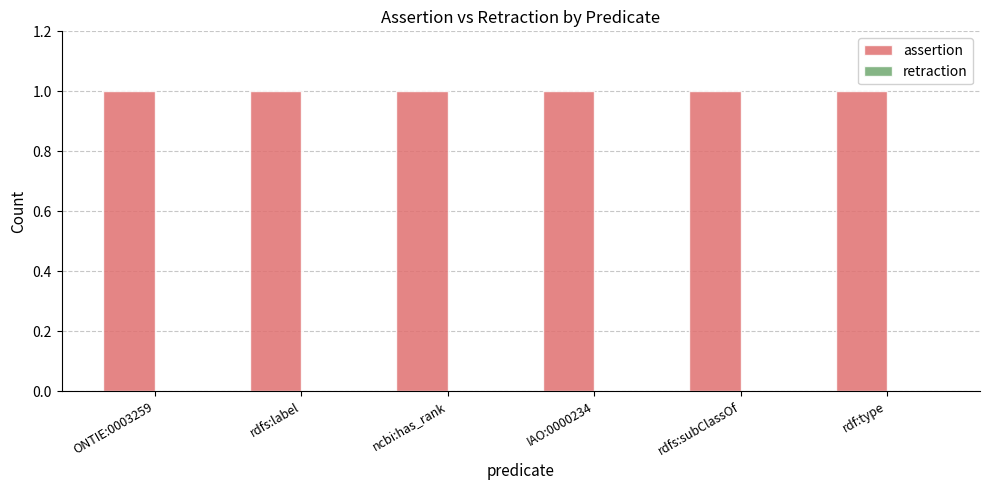

What are all the series names shown in the legend?

assertion, retraction